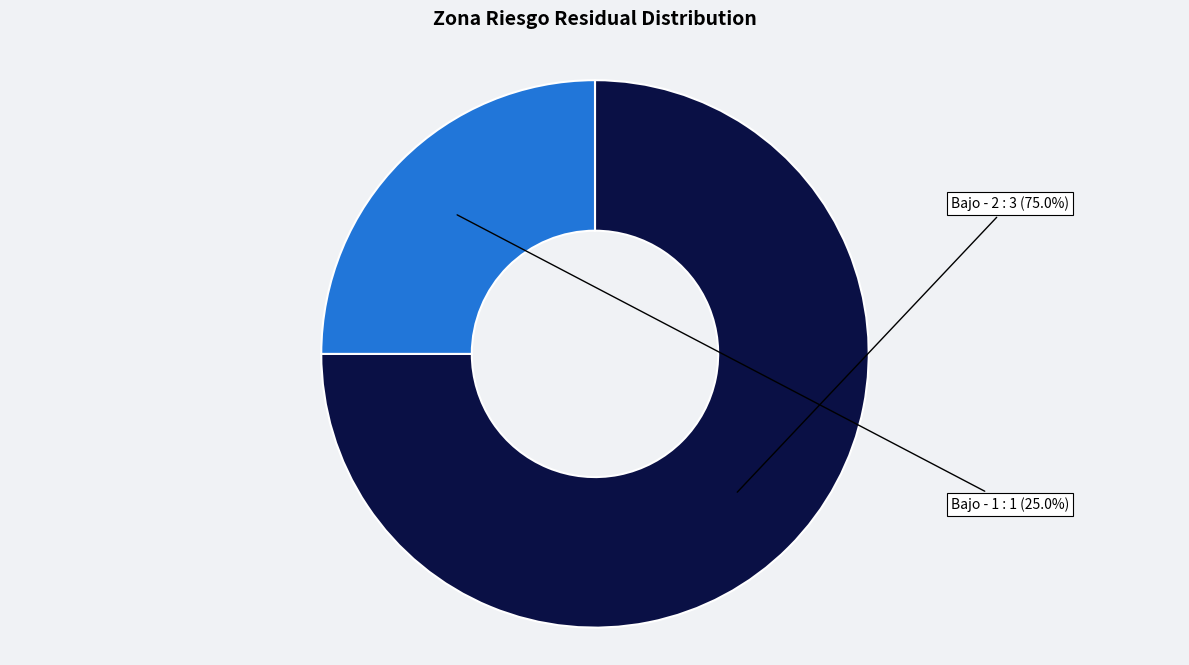

Does any single category account for the majority?

Yes